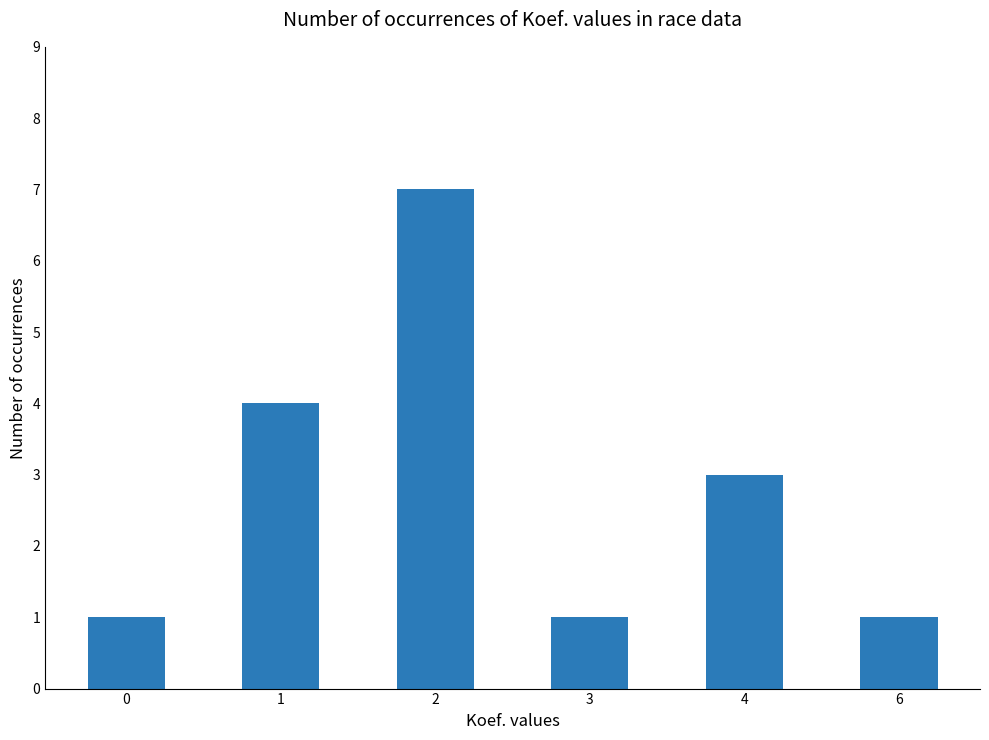

What is the sum of all values?

17